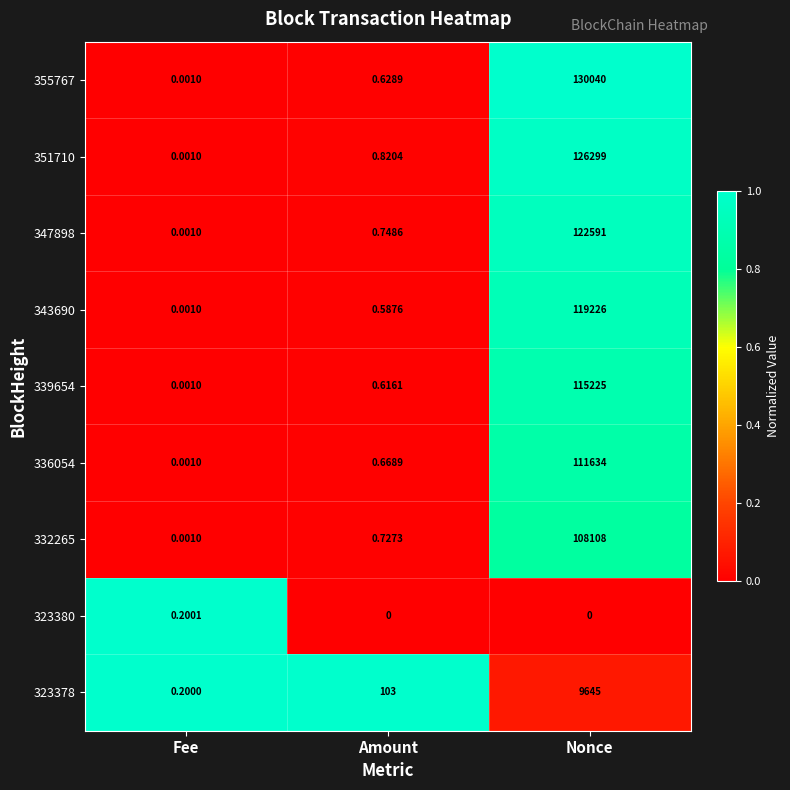

What is the total value across all series at Nonce?

842768.0